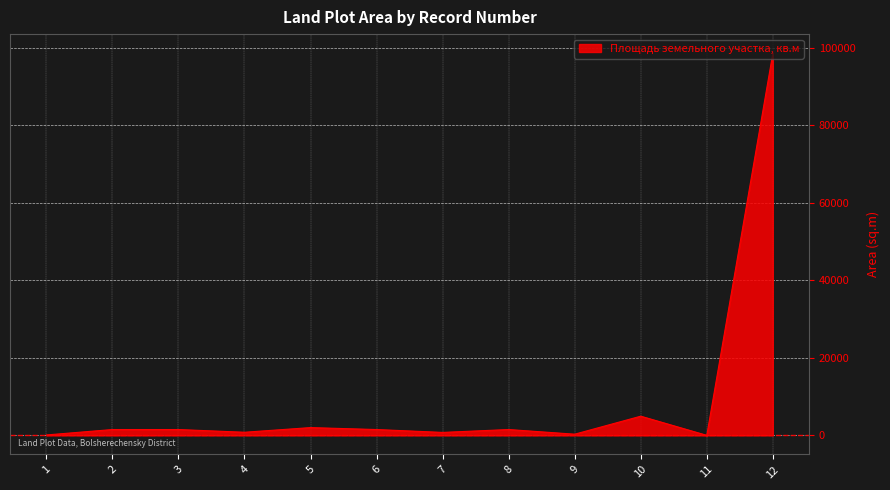

Approximately how many times larger is the value at 10 compared to 2?

3.3